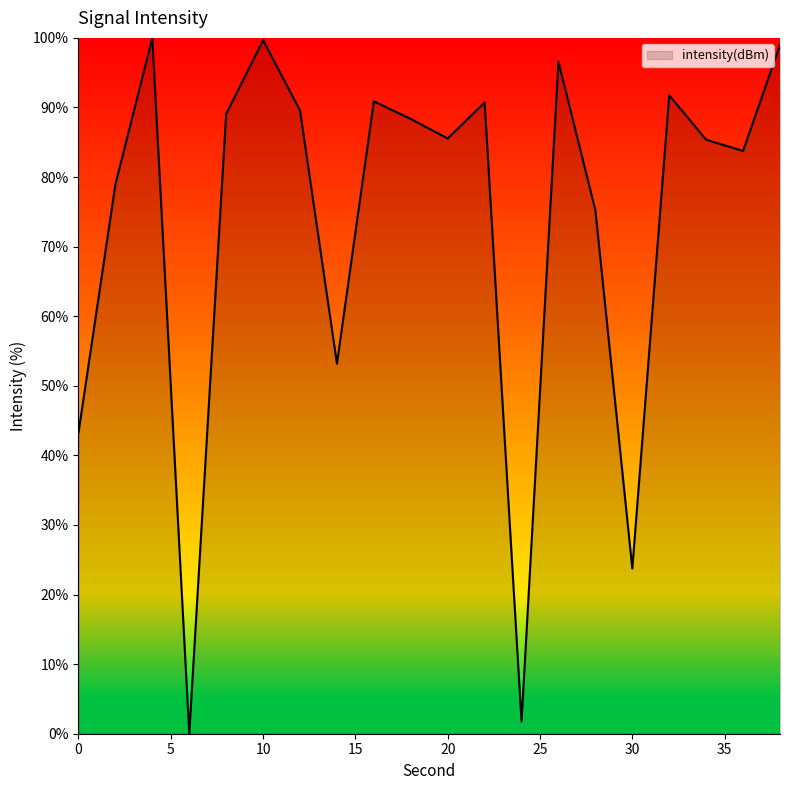

What is the maximum value shown in the chart?

100.0